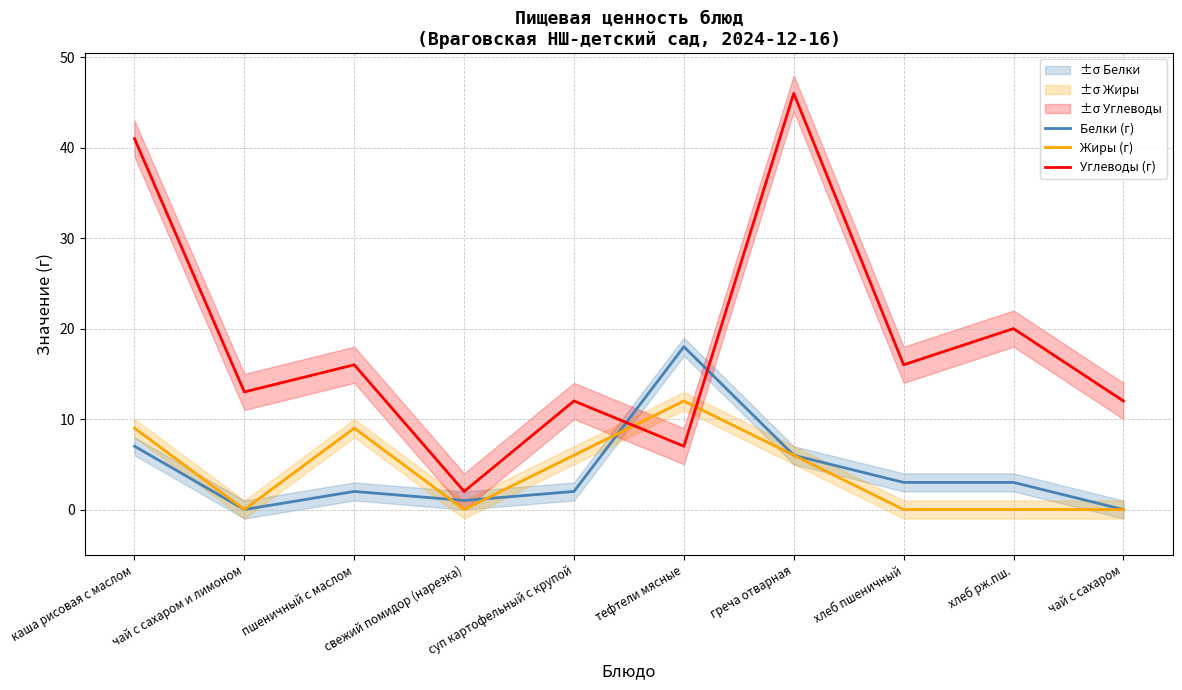

What is the label of the 3rd point from the left?

пшеничный с маслом